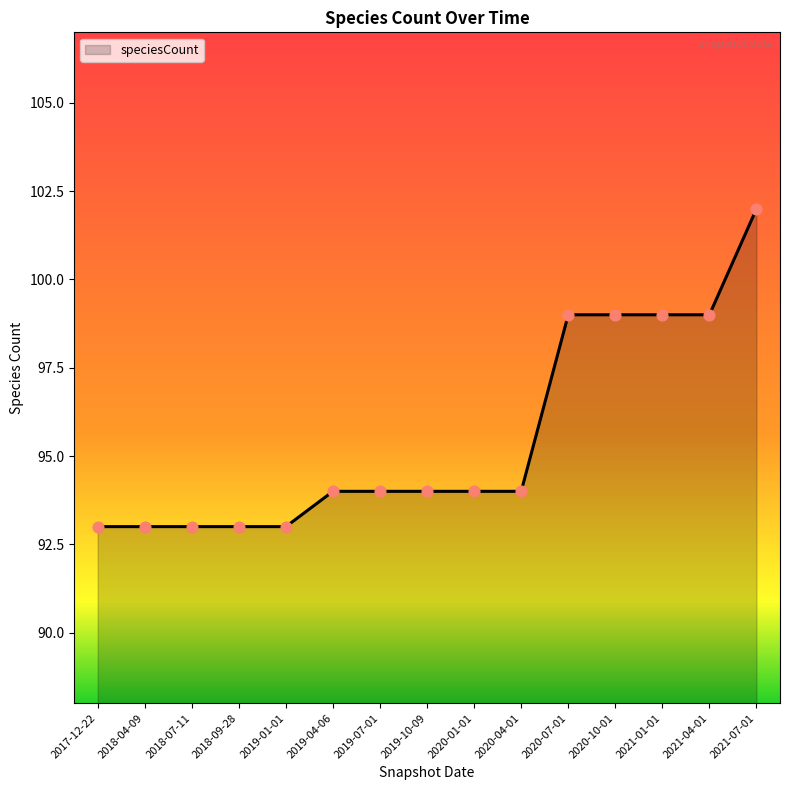

Which has a higher value, 2018-04-09 or 2019-10-09?

2019-10-09